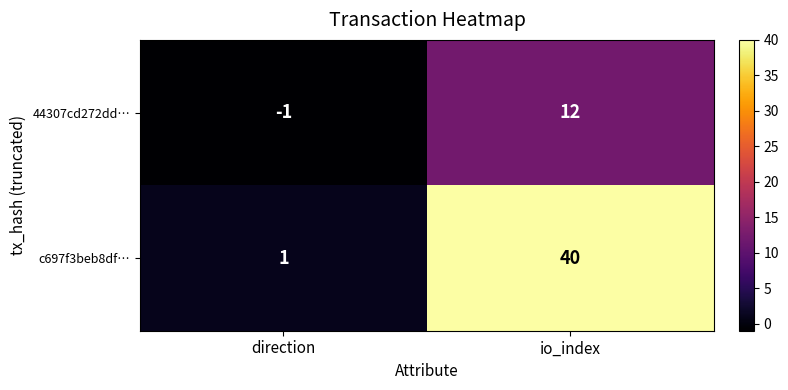

The 44307cd272dd… series shows 12 at io_index. True or false?

True